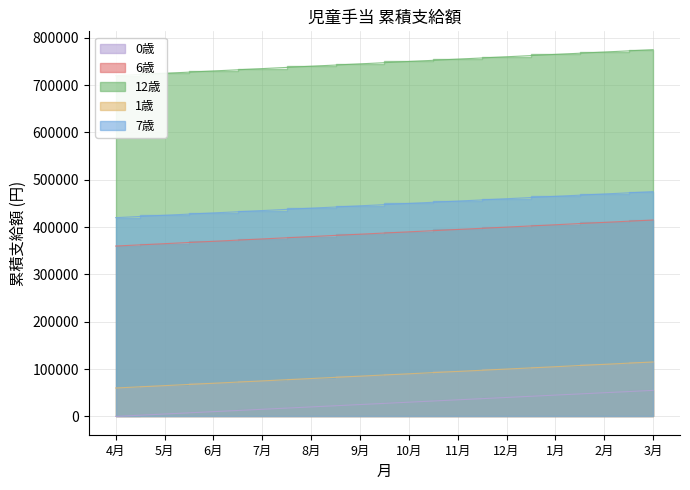

Which category has the highest value in the 12歳 series?

3月